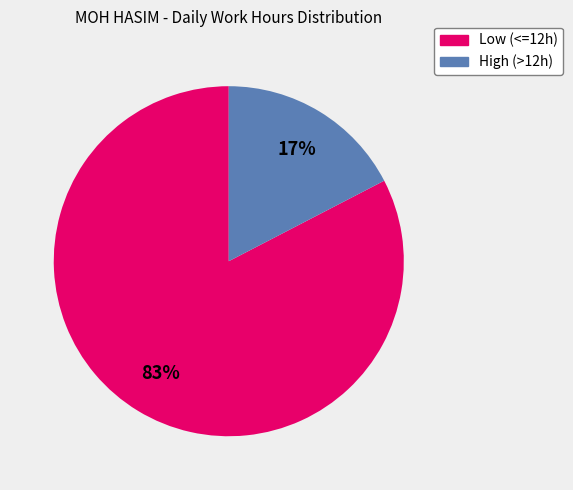

Is there a majority slice in this chart?

Yes